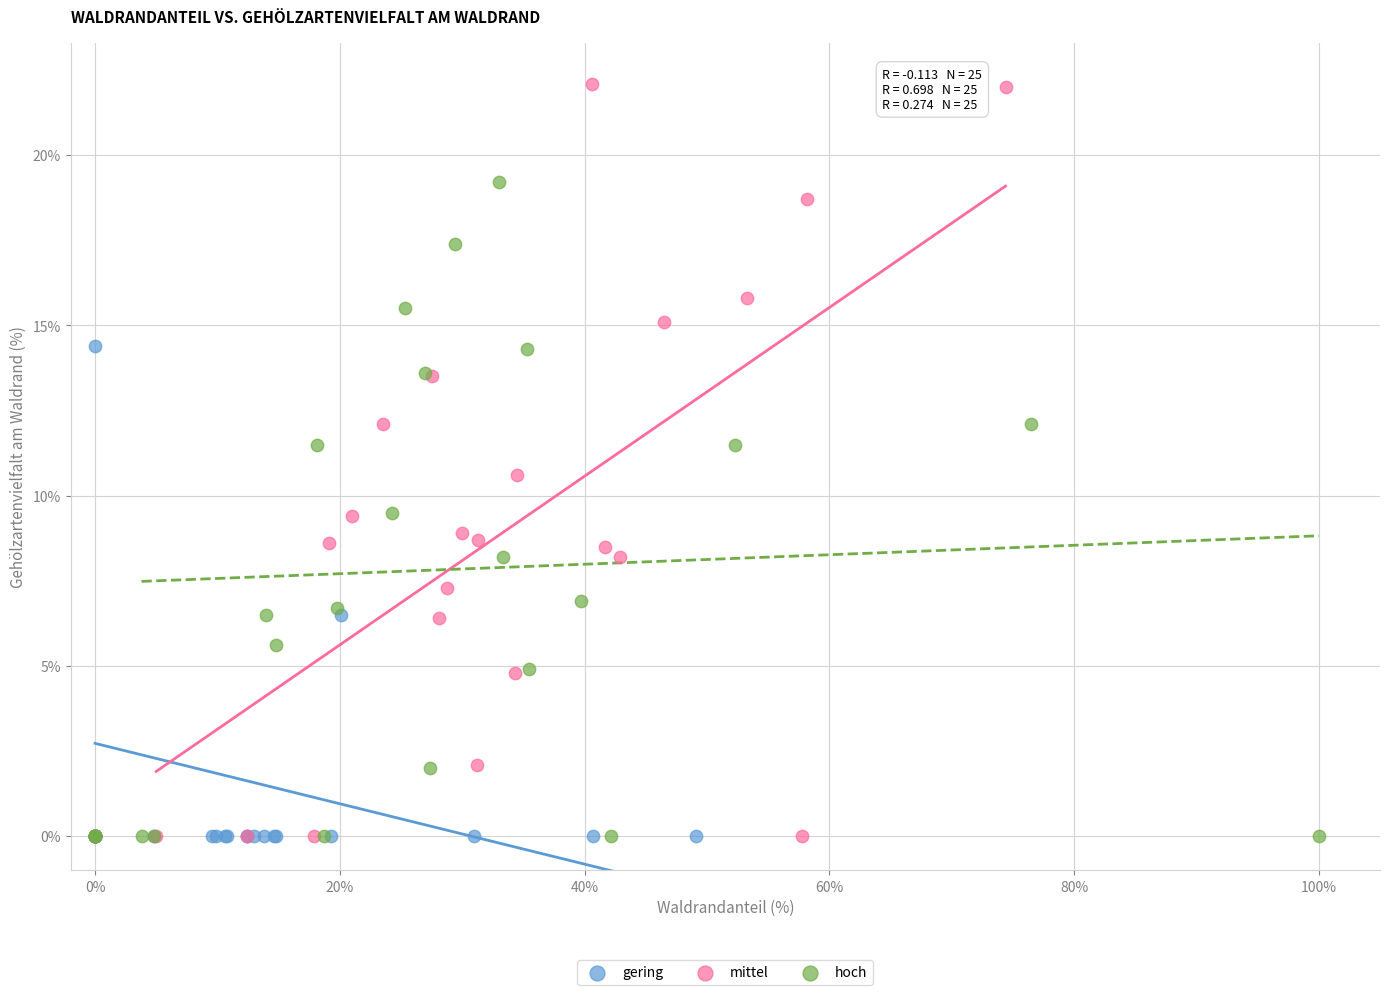

Which series has the widest spread of Y values?

mittel